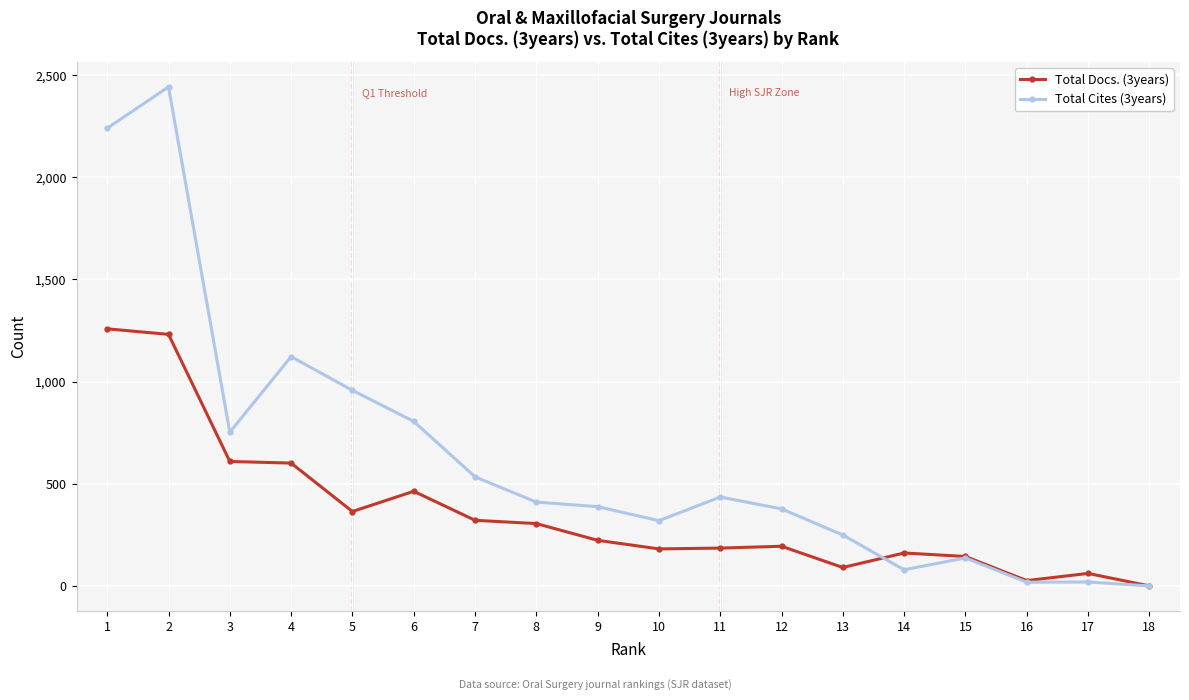

The value of Total Docs. (3years) at 8 is 305. True or false?

True